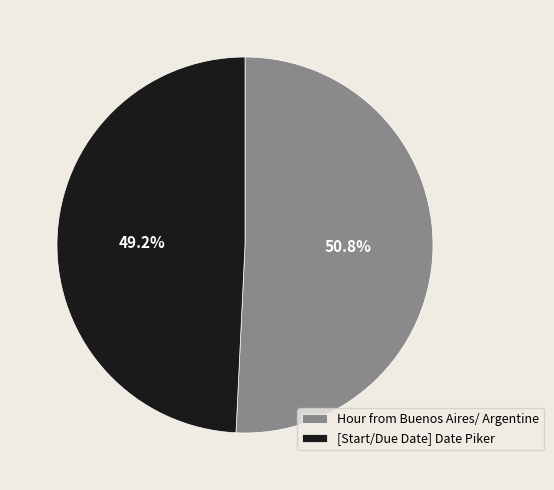

To the nearest percent, what is the difference between the Hour from Buenos Aires/ Argentine and [Start/Due Date] Date Piker slice percentages?

2%